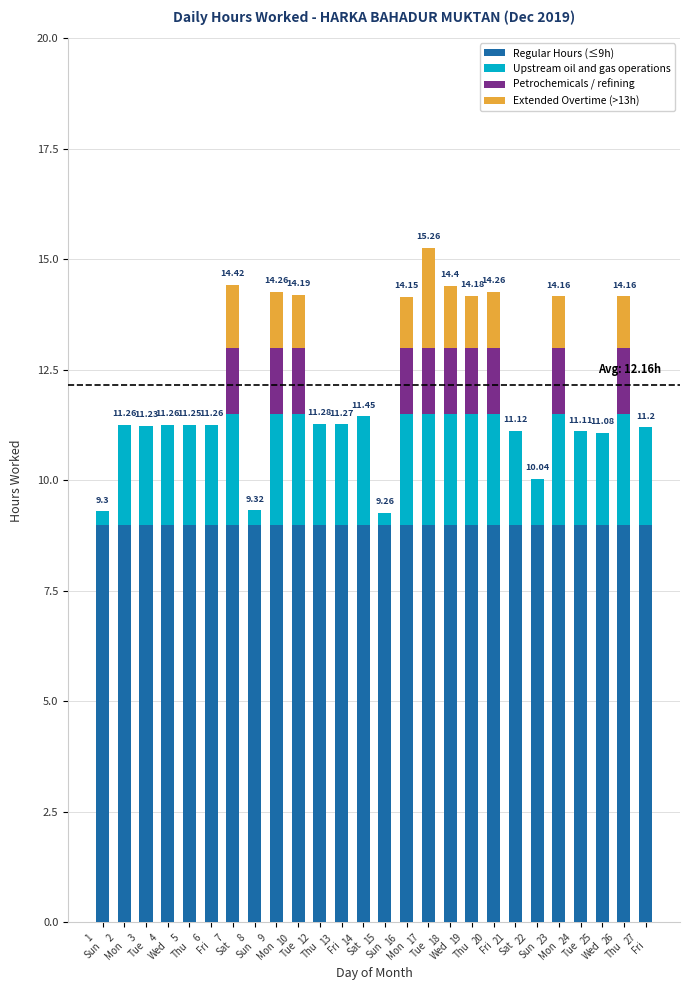

Between 5
Thu and 21
Sat, which series saw the biggest shift?

Upstream oil and gas operations